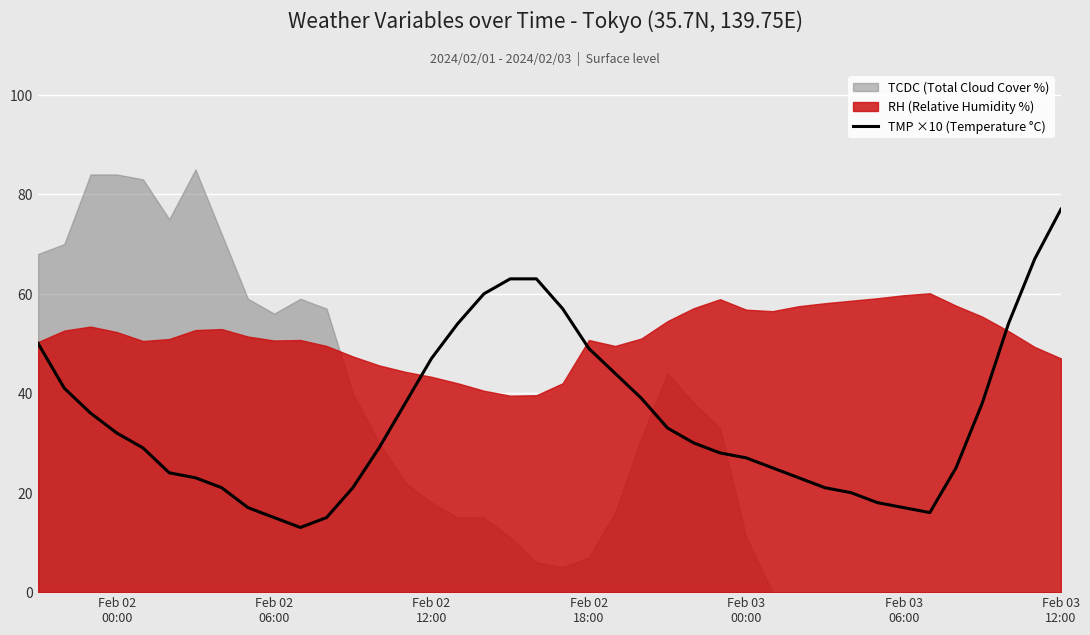

What is the maximum value for TMP ×10 (Temperature °C)?

77